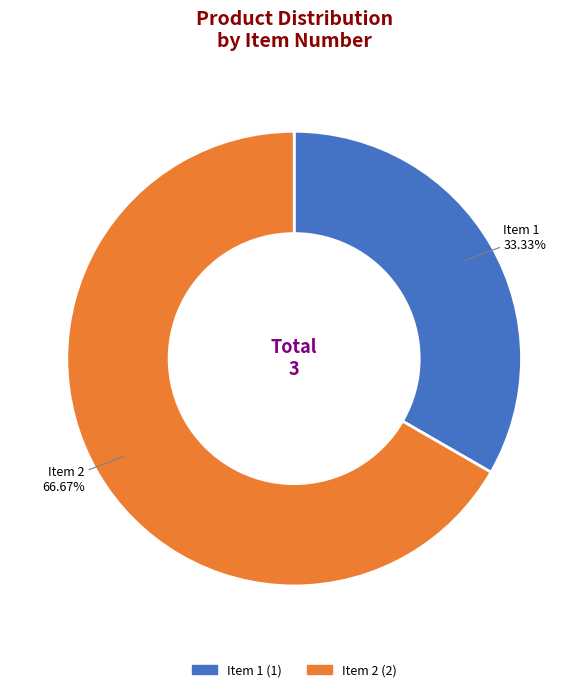

Is there a majority slice in this chart?

Yes